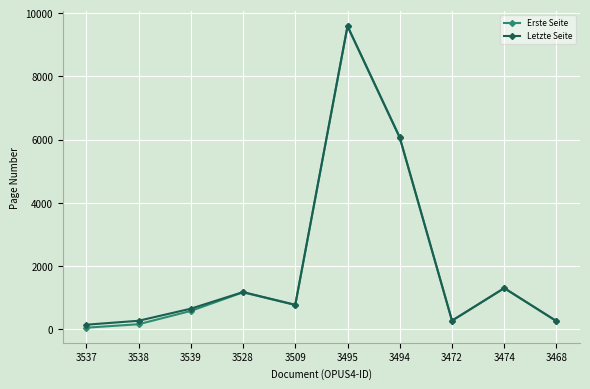

What is the minimum value for Letzte Seite?

146